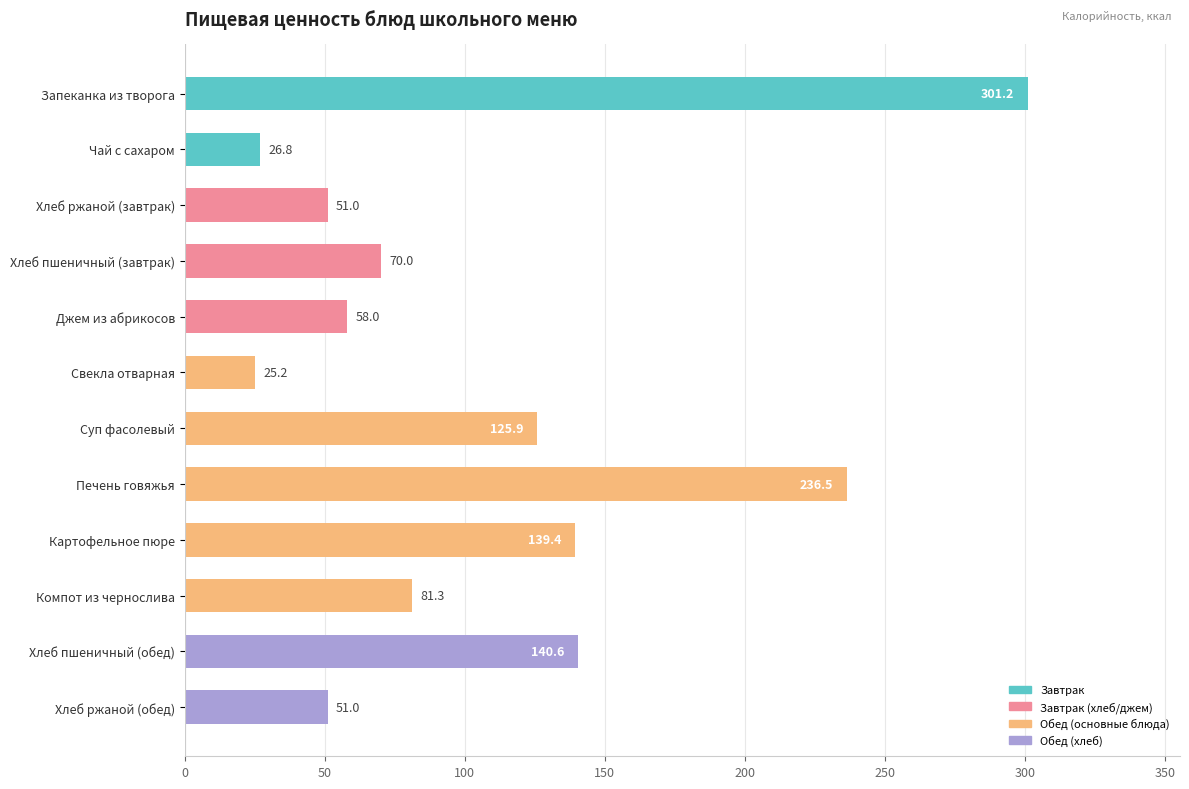

The value at Картофельное пюре is 139.4. True or false?

True